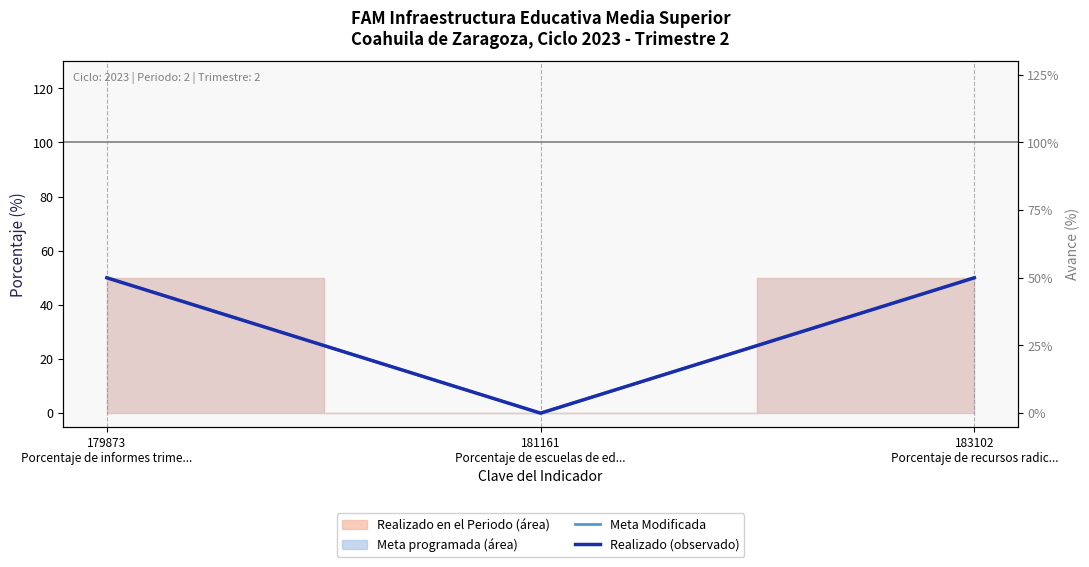

Rank the series at 183102
Porcentaje de recursos radic... from lowest to highest value.

Meta Modificada, Realizado (observado)